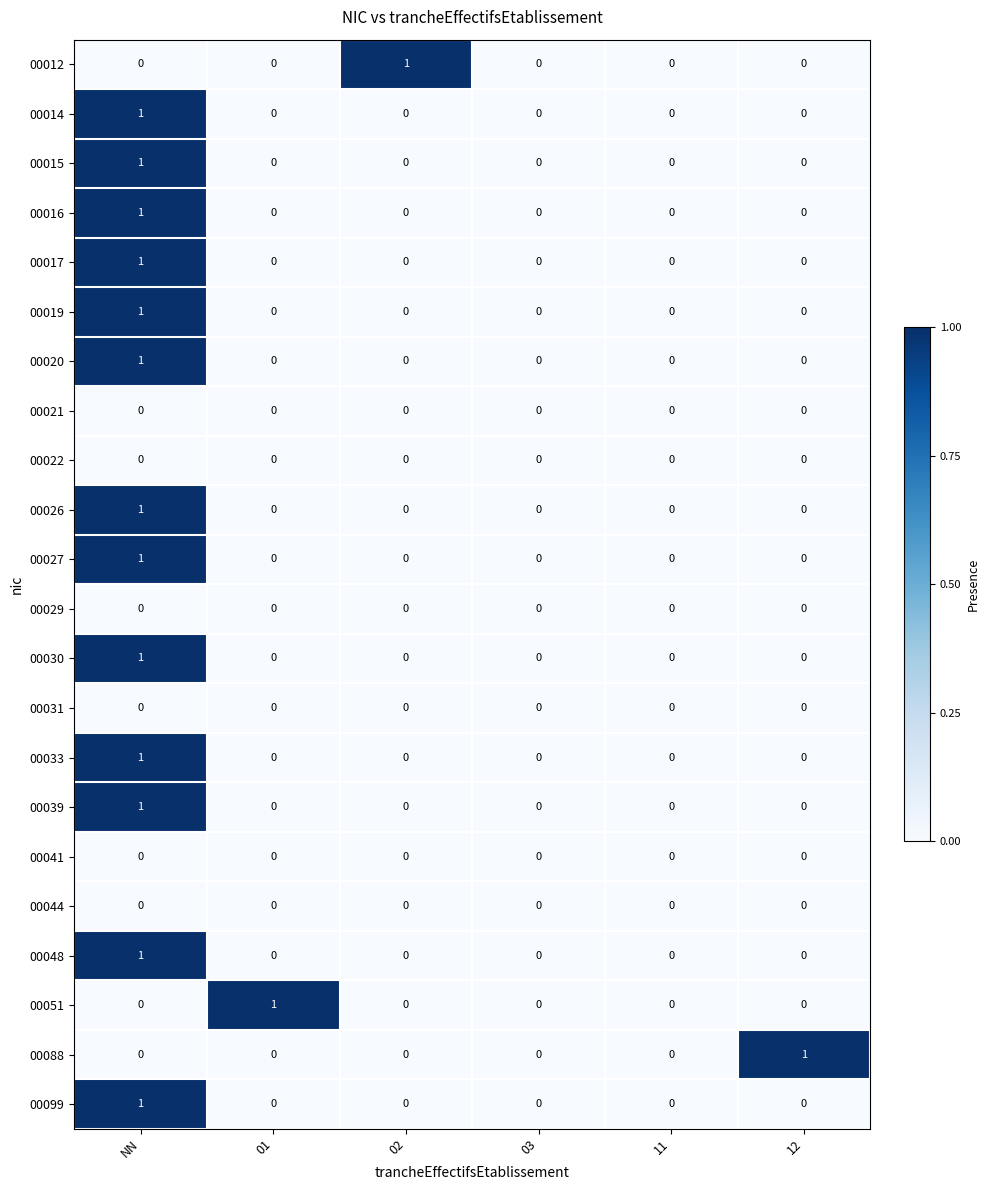

What is the total value across all series at 02?

1